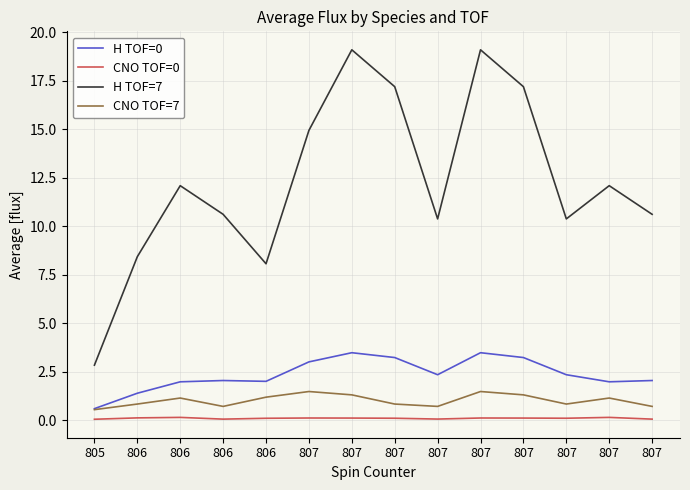

Is the value of CNO TOF=7 at 806 greater than the value of CNO TOF=0 at 807?

Yes